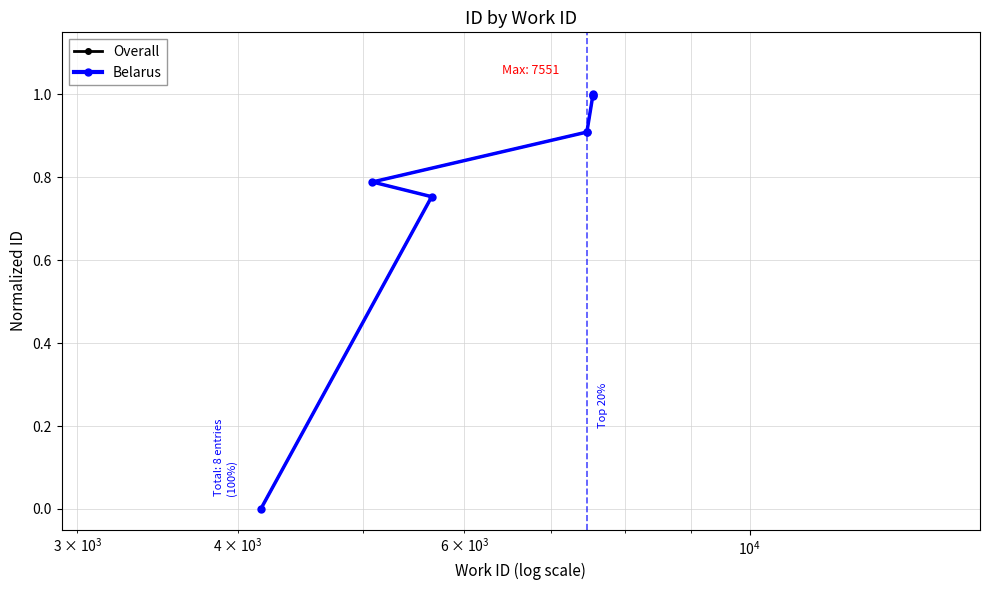

What are all the series names shown in the legend?

Overall, Belarus